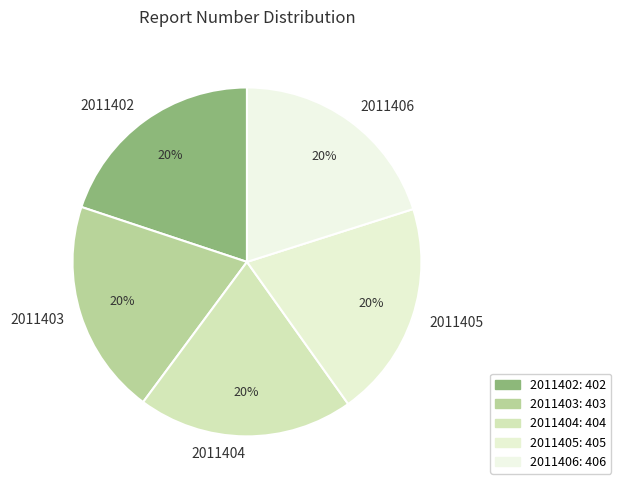

Combined, do 2011402 and 2011404 account for over 50%?

No